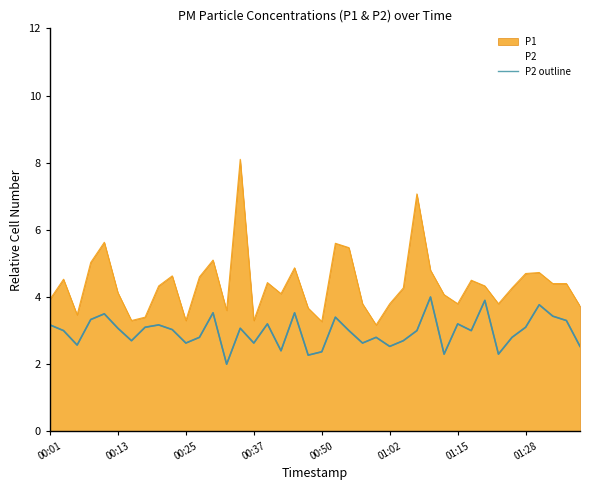

Approximately how many times larger is the value at 8 compared to 23?

1.2